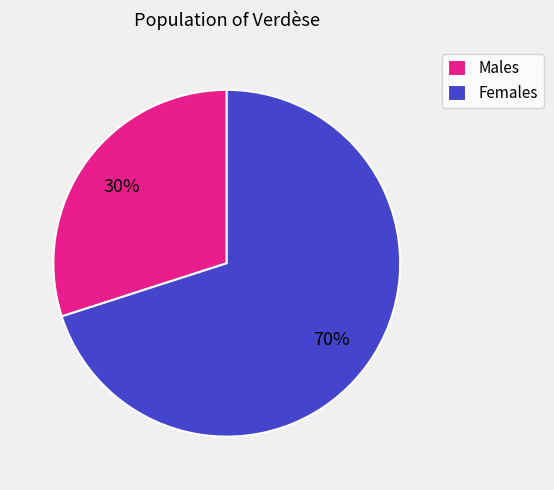

Which slice is the largest?

Females